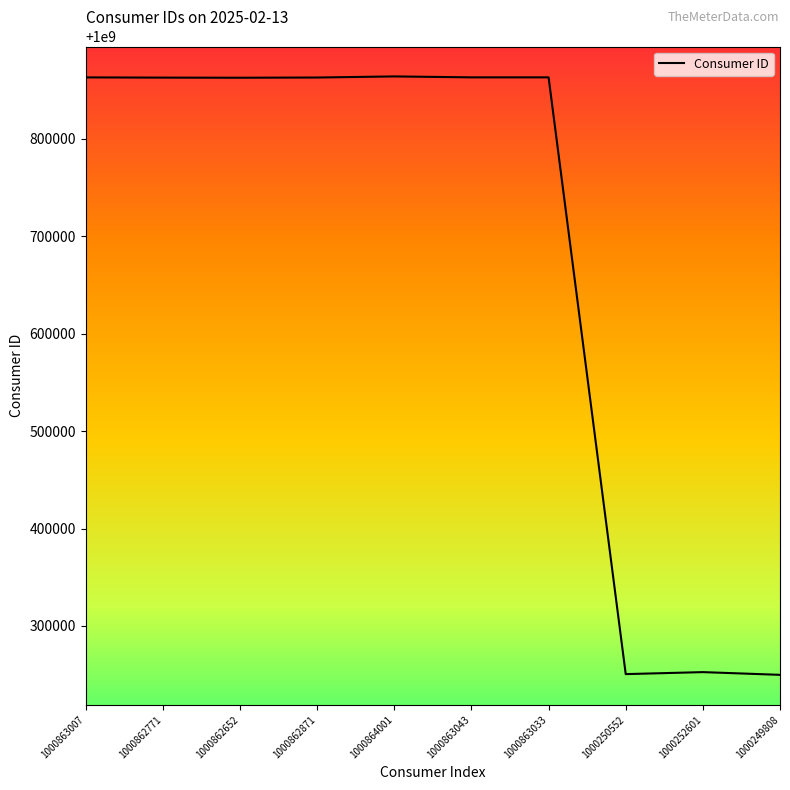

What is the difference between the maximum and minimum values?

614193